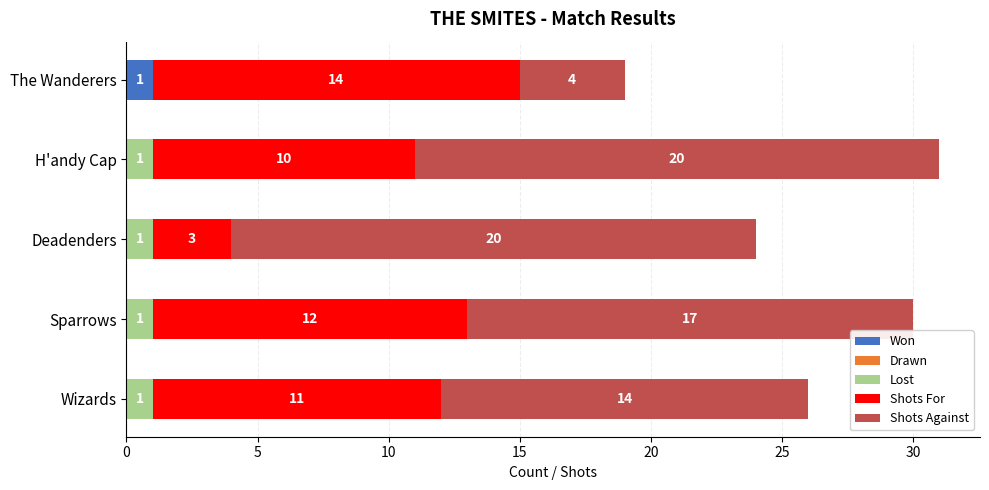

At which category is the sum across all series the highest?

H'andy Cap